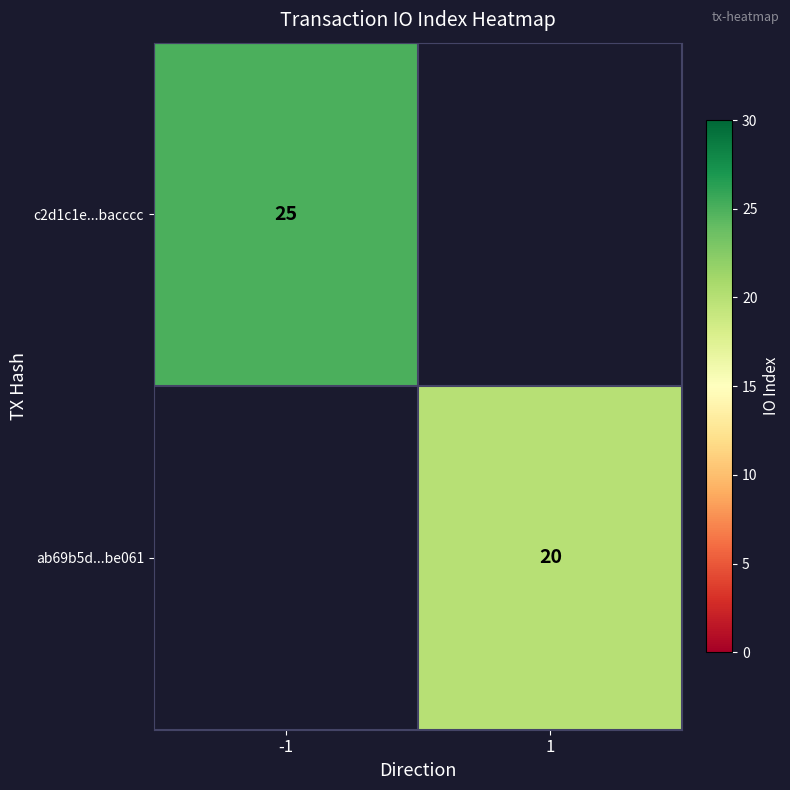

True or false: ab69b5d...be061 has a value of 20 at 1.

True